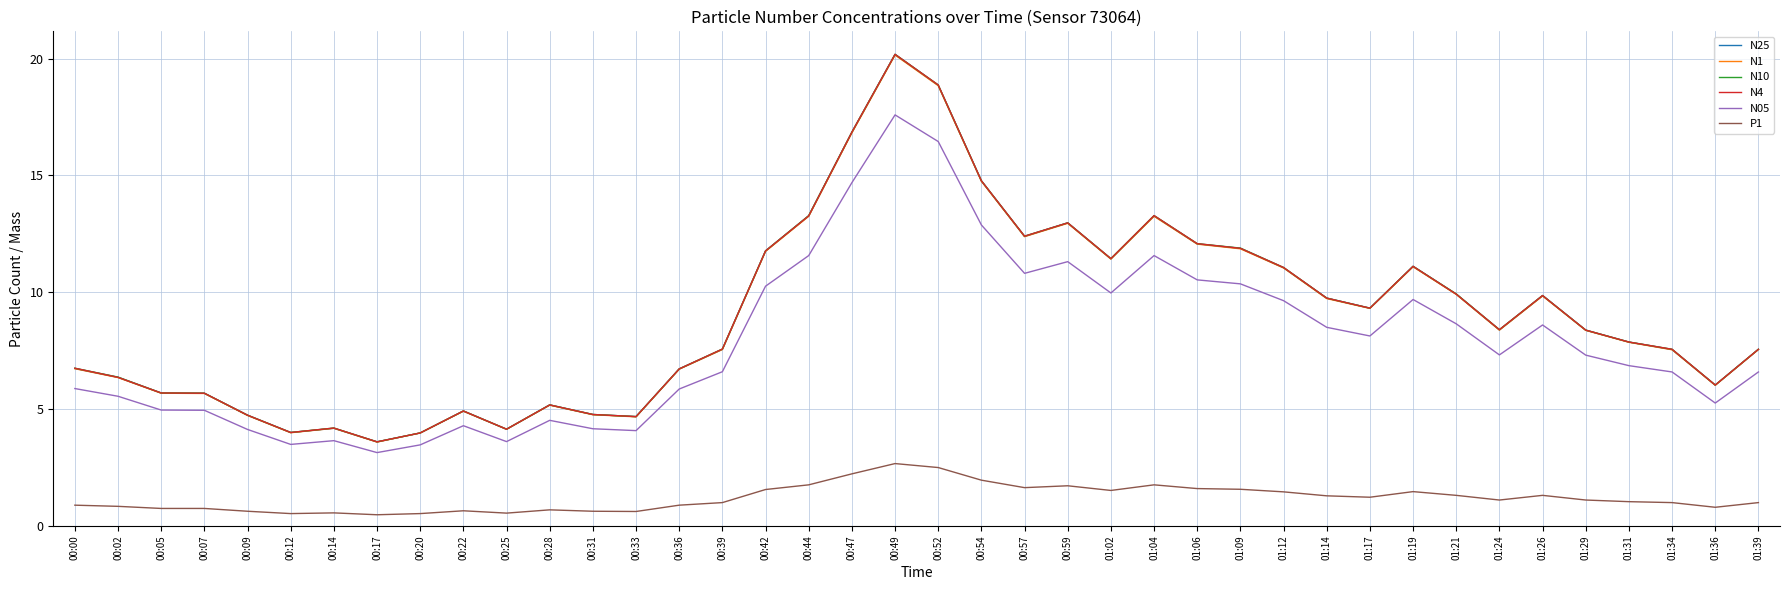

Which label corresponds to the largest value in the chart?

00:49